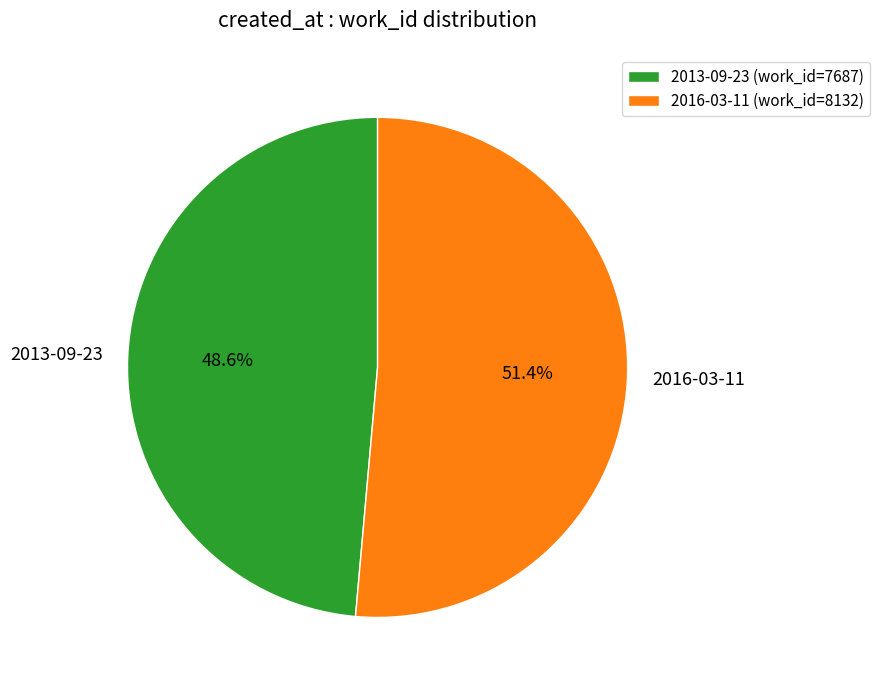

To the nearest percent, what is the average slice percentage?

50%